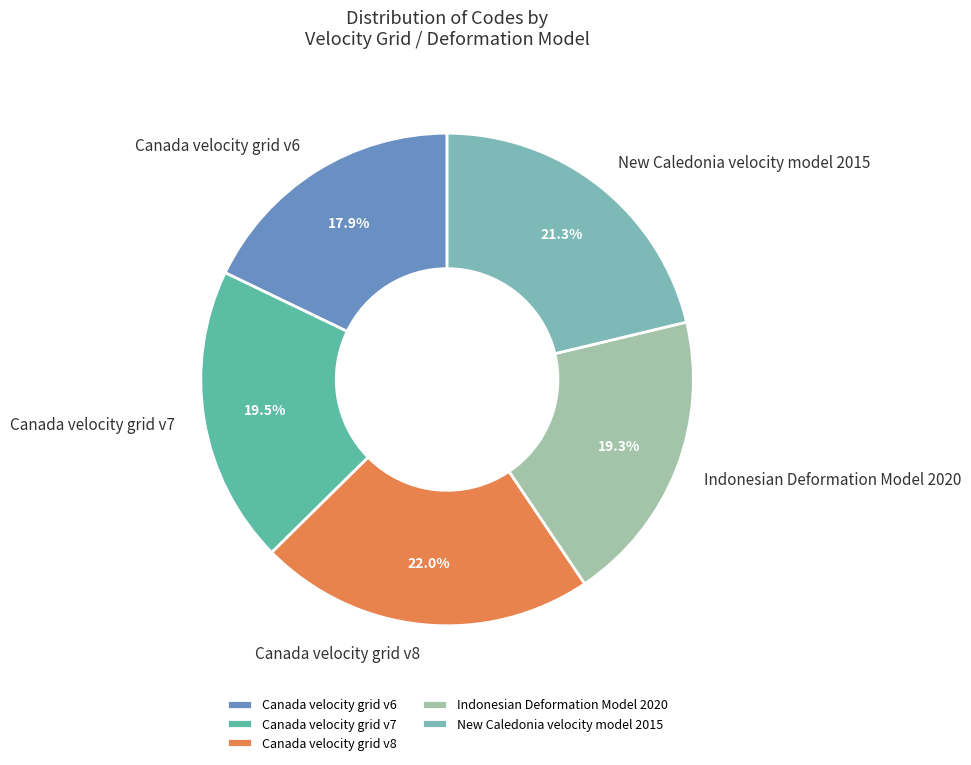

What percentage is the Indonesian Deformation Model 2020 slice, to the nearest percent?

19%